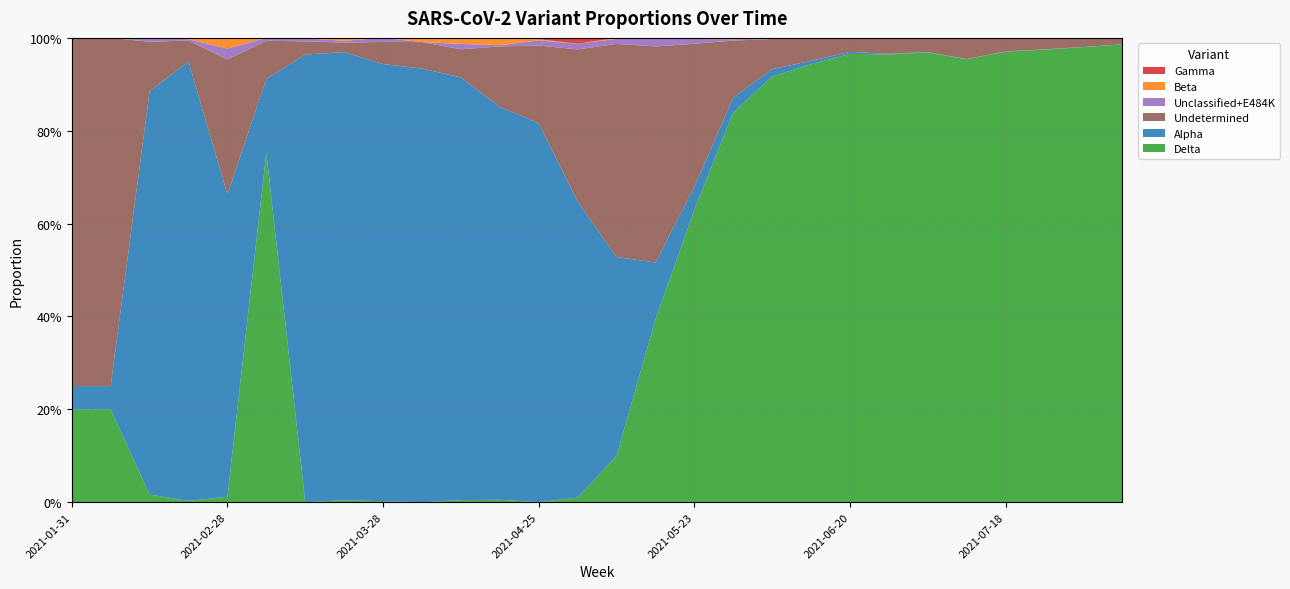

Reading left to right, transcribe all the data shown in this chart.

Alpha: 2021-01-31=0.1	2021-02-07=0.1	2021-02-14=0.9	2021-02-21=0.9	2021-02-28=0.7	2021-03-07=0.2	2021-03-14=1.0	2021-03-21=1.0	2021-03-28=0.9	2021-04-04=0.9	2021-04-11=0.9	2021-04-18=0.8	2021-04-25=0.8	2021-05-02=0.6	2021-05-09=0.4	2021-05-16=0.1	2021-05-23=0.0	2021-05-30=0.0	2021-06-06=0.0	2021-06-13=0.0	2021-06-20=0.0	2021-06-27=0.0	2021-07-04=0.0	2021-07-11=0.0	2021-07-18=0.0	2021-07-25=0.0	2021-08-01=0.0	2021-08-08=0.0
Beta: 2021-01-31=0.0	2021-02-07=0.0	2021-02-14=0.0	2021-02-21=0.0	2021-02-28=0.0	2021-03-07=0.0	2021-03-14=0.0	2021-03-21=0.0	2021-03-28=0.0	2021-04-04=0.0	2021-04-11=0.0	2021-04-18=0.0	2021-04-25=0.0	2021-05-02=0.0	2021-05-09=0.0	2021-05-16=0.0	2021-05-23=0.0	2021-05-30=0.0	2021-06-06=0.0	2021-06-13=0.0	2021-06-20=0.0	2021-06-27=0.0	2021-07-04=0.0	2021-07-11=0.0	2021-07-18=0.0	2021-07-25=0.0	2021-08-01=0.0	2021-08-08=0.0
Delta: 2021-01-31=0.2	2021-02-07=0.2	2021-02-14=0.0	2021-02-21=0.0	2021-02-28=0.0	2021-03-07=0.8	2021-03-14=0.0	2021-03-21=0.0	2021-03-28=0.0	2021-04-04=0.0	2021-04-11=0.0	2021-04-18=0.0	2021-04-25=0.0	2021-05-02=0.0	2021-05-09=0.1	2021-05-16=0.4	2021-05-23=0.6	2021-05-30=0.8	2021-06-06=0.9	2021-06-13=0.9	2021-06-20=1.0	2021-06-27=1.0	2021-07-04=1.0	2021-07-11=1.0	2021-07-18=1.0	2021-07-25=1.0	2021-08-01=1.0	2021-08-08=1.0
Gamma: 2021-01-31=0.0	2021-02-07=0.0	2021-02-14=0.0	2021-02-21=0.0	2021-02-28=0.0	2021-03-07=0.0	2021-03-14=0.0	2021-03-21=0.0	2021-03-28=0.0	2021-04-04=0.0	2021-04-11=0.0	2021-04-18=0.0	2021-04-25=0.0	2021-05-02=0.0	2021-05-09=0.0	2021-05-16=0.0	2021-05-23=0.0	2021-05-30=0.0	2021-06-06=0.0	2021-06-13=0.0	2021-06-20=0.0	2021-06-27=0.0	2021-07-04=0.0	2021-07-11=0.0	2021-07-18=0.0	2021-07-25=0.0	2021-08-01=0.0	2021-08-08=0.0
Unclassified+E484K: 2021-01-31=0.0	2021-02-07=0.0	2021-02-14=0.0	2021-02-21=0.0	2021-02-28=0.0	2021-03-07=0.0	2021-03-14=0.0	2021-03-21=0.0	2021-03-28=0.0	2021-04-04=0.0	2021-04-11=0.0	2021-04-18=0.0	2021-04-25=0.0	2021-05-02=0.0	2021-05-09=0.0	2021-05-16=0.0	2021-05-23=0.0	2021-05-30=0.0	2021-06-06=0.0	2021-06-13=0.0	2021-06-20=0.0	2021-06-27=0.0	2021-07-04=0.0	2021-07-11=0.0	2021-07-18=0.0	2021-07-25=0.0	2021-08-01=0.0	2021-08-08=0.0
Undetermined: 2021-01-31=0.8	2021-02-07=0.8	2021-02-14=0.1	2021-02-21=0.0	2021-02-28=0.3	2021-03-07=0.1	2021-03-14=0.0	2021-03-21=0.0	2021-03-28=0.0	2021-04-04=0.1	2021-04-11=0.1	2021-04-18=0.1	2021-04-25=0.2	2021-05-02=0.3	2021-05-09=0.5	2021-05-16=0.5	2021-05-23=0.3	2021-05-30=0.1	2021-06-06=0.1	2021-06-13=0.0	2021-06-20=0.0	2021-06-27=0.0	2021-07-04=0.0	2021-07-11=0.0	2021-07-18=0.0	2021-07-25=0.0	2021-08-01=0.0	2021-08-08=0.0